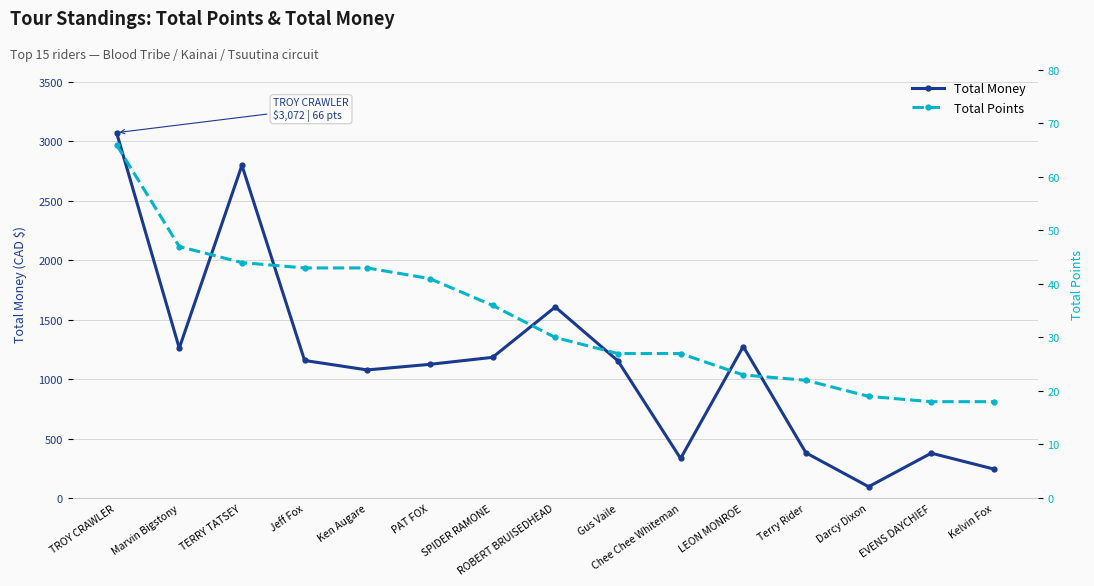

True or false: Total Money and Total Points cross at least once.

False